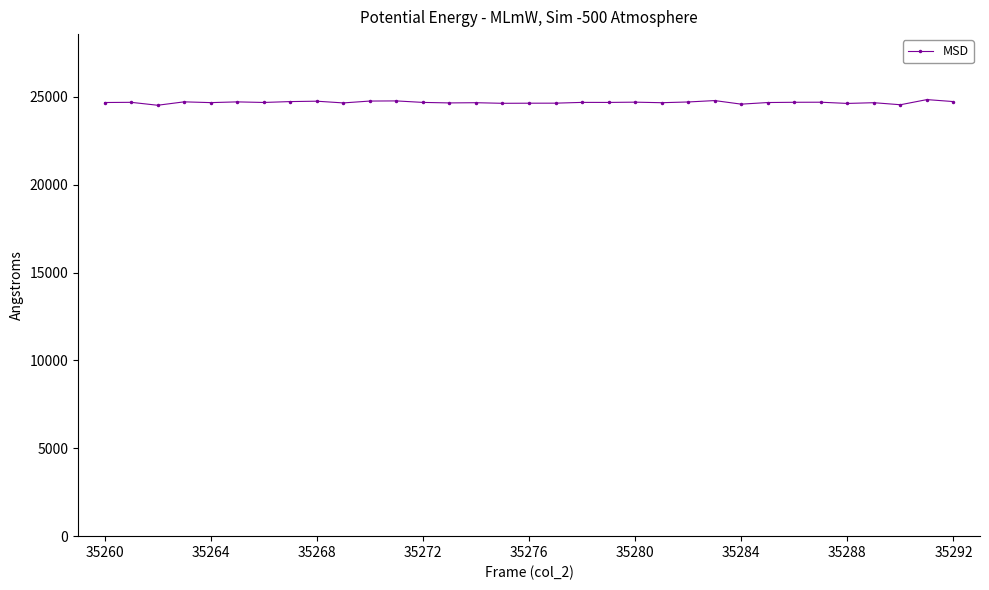

How many lines are shown in the chart?

1